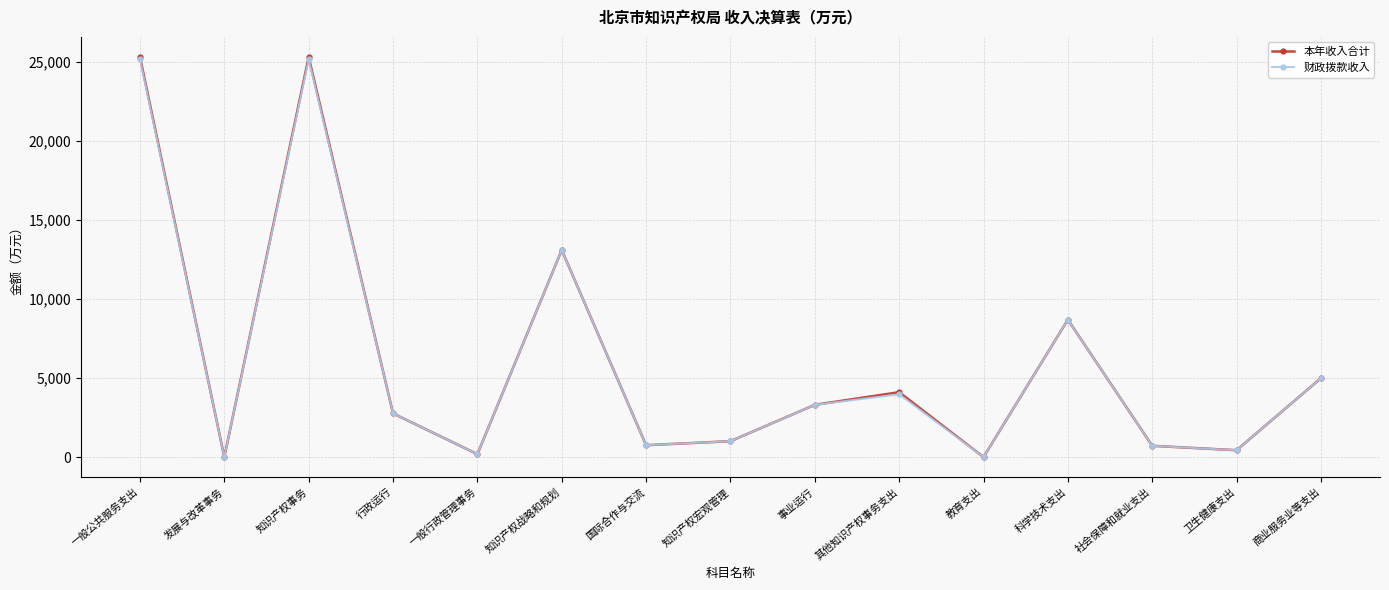

Where does the 财政拨款收入 series first go above 2771?

一般公共服务支出